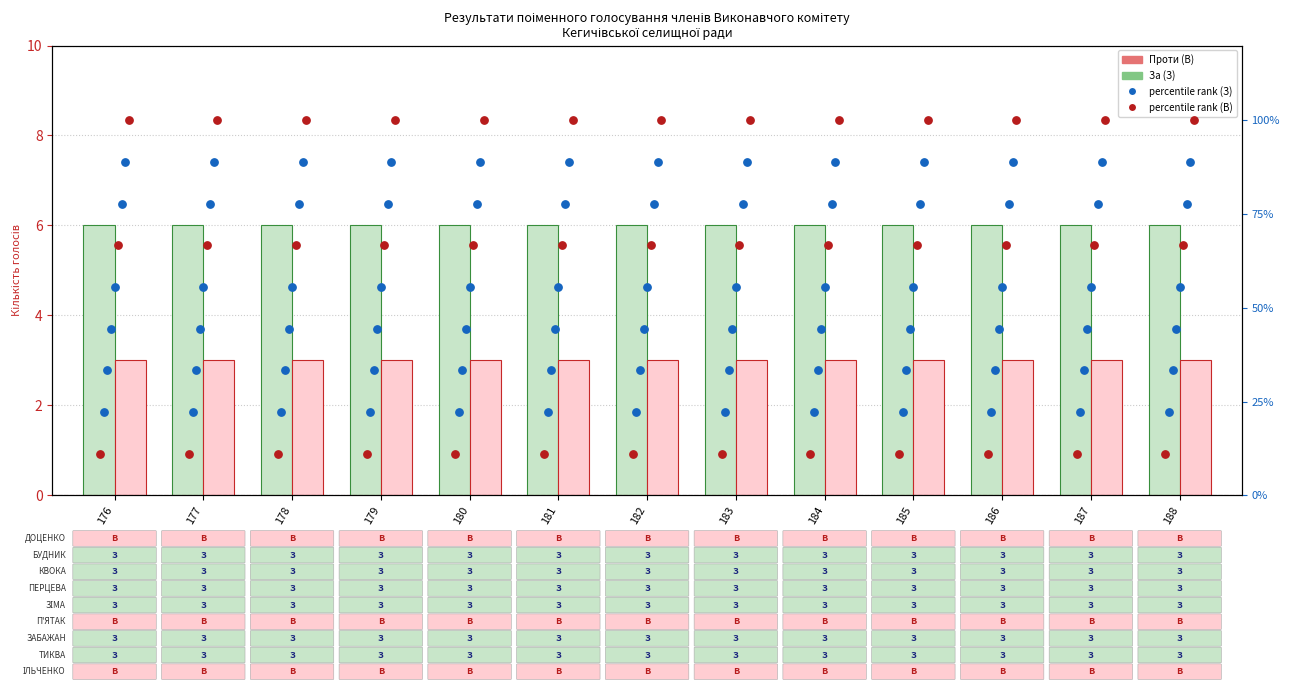

At how many categories does at least one series exceed 4?

13